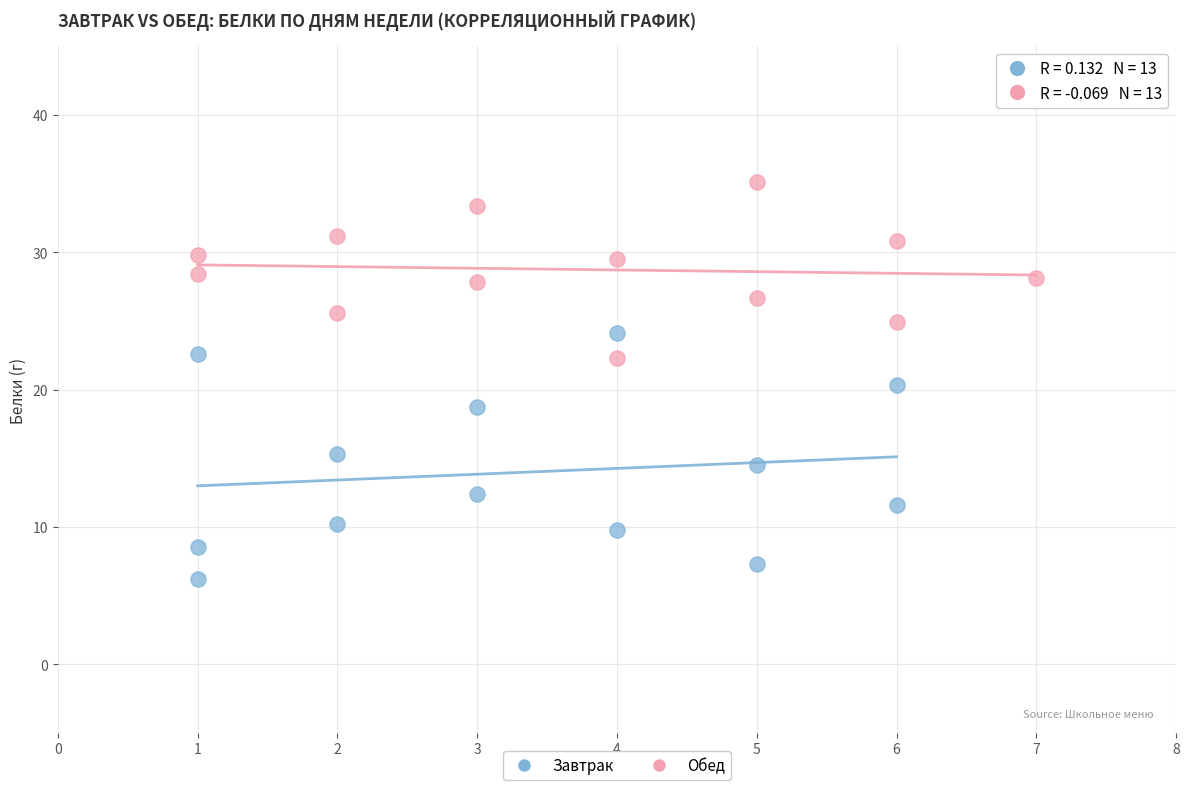

Which series contains the lowest Y value?

Завтрак